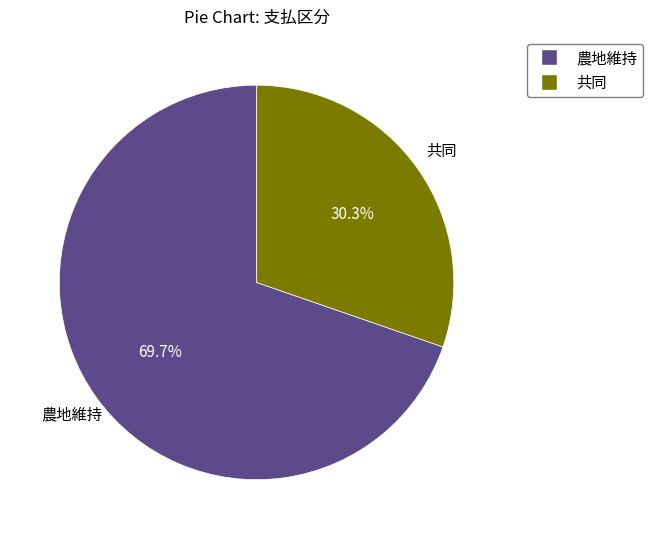

Between 農地維持 and 共同, which is larger?

農地維持